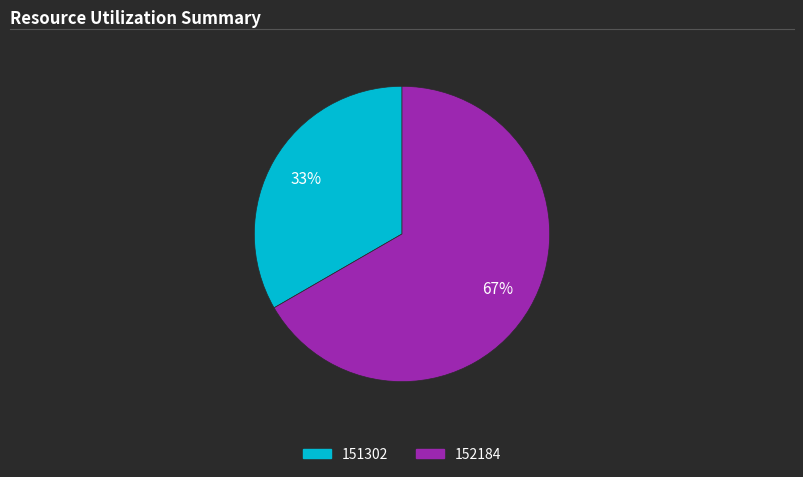

Approximately how many times larger is the value at 152184 compared to 151302?

2.0